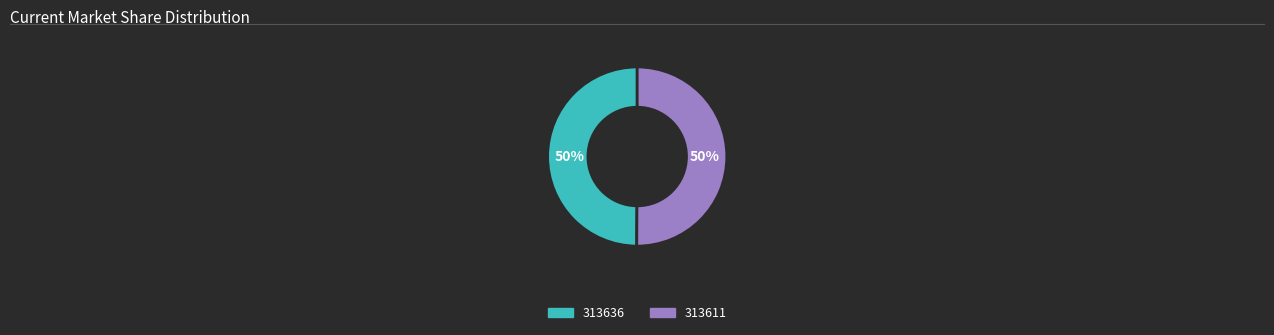

True or false: 313611 accounts for 50% of the total.

True